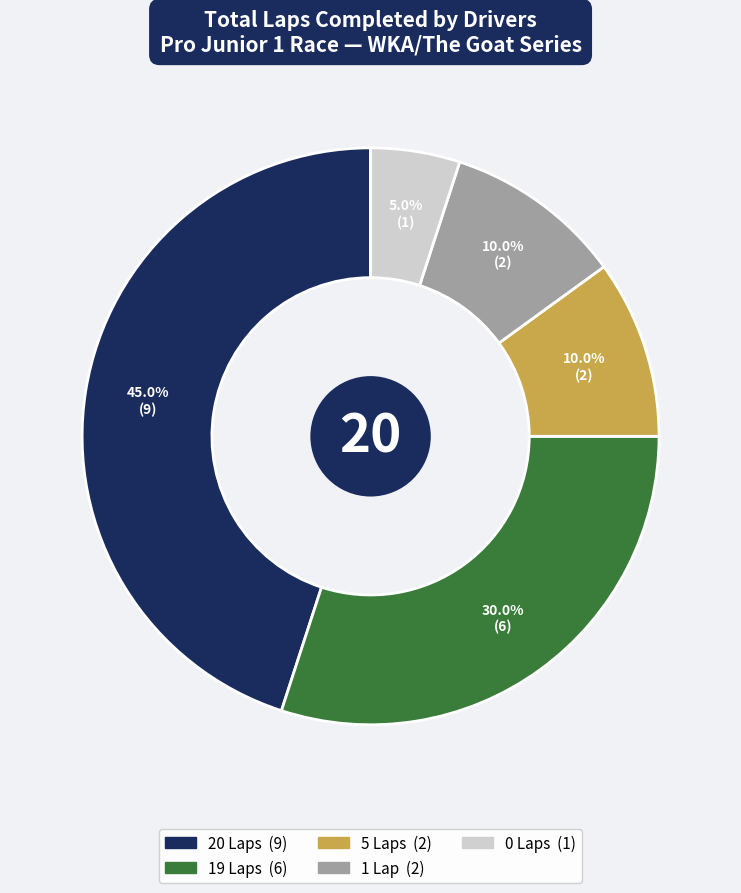

Is there a majority slice in this chart?

No